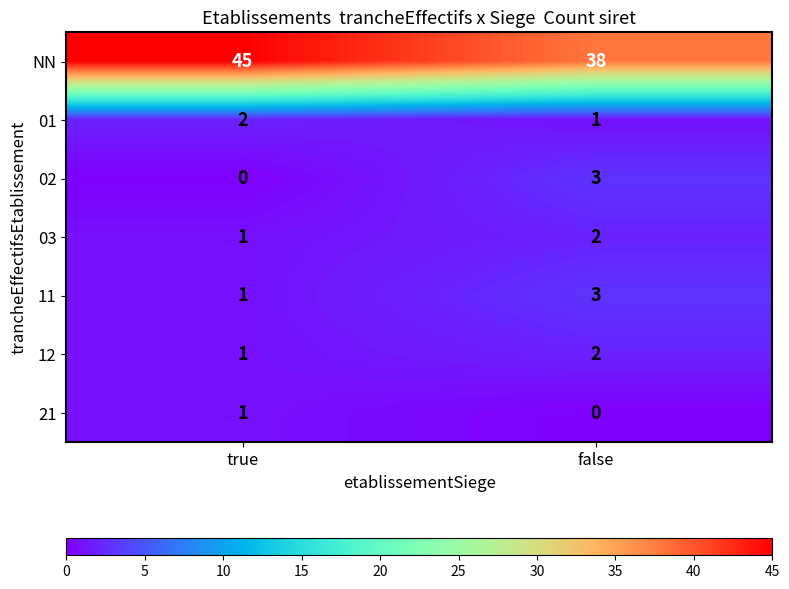

Reading left to right, what are all the values shown in this chart?

NN: true=45	false=38
01: true=2	false=1
02: true=0	false=3
03: true=1	false=2
11: true=1	false=3
12: true=1	false=2
21: true=1	false=0